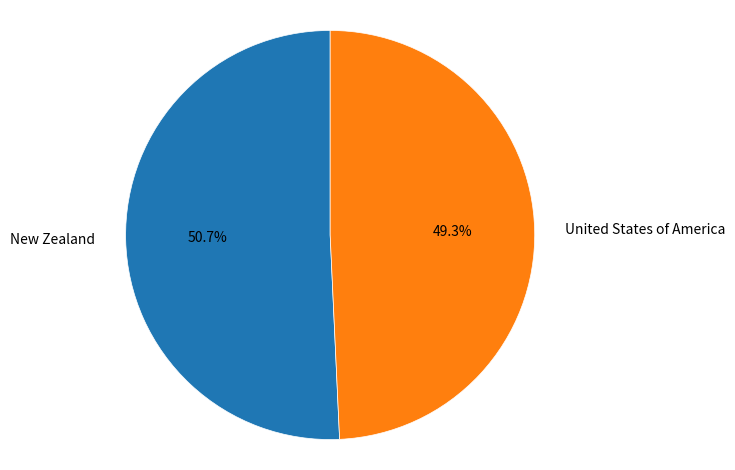

To the nearest percent, what is the combined percentage of United States of America and New Zealand?

100%